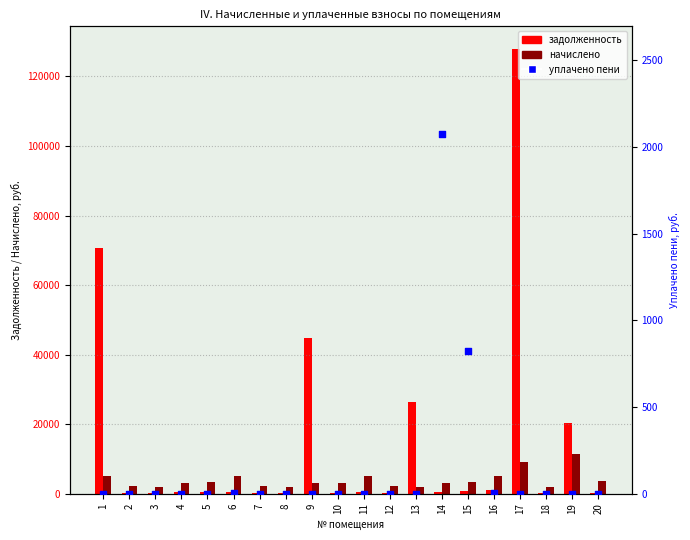

Which series has the widest spread of Y values?

задолженность